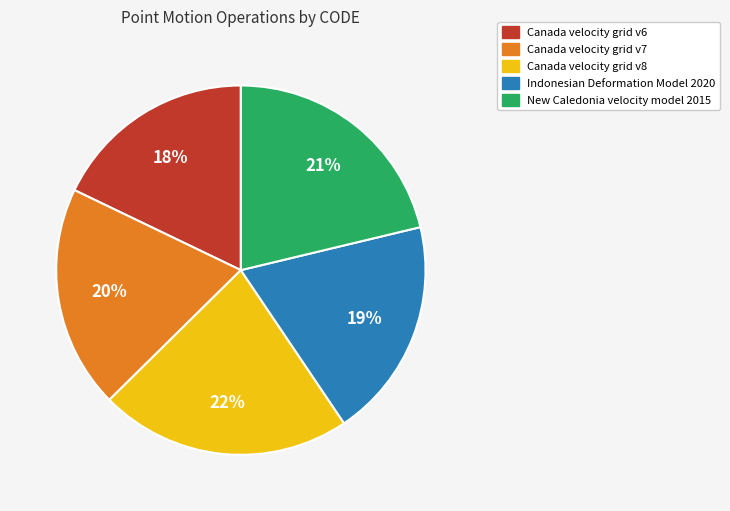

Count the number of slices in the pie.

5